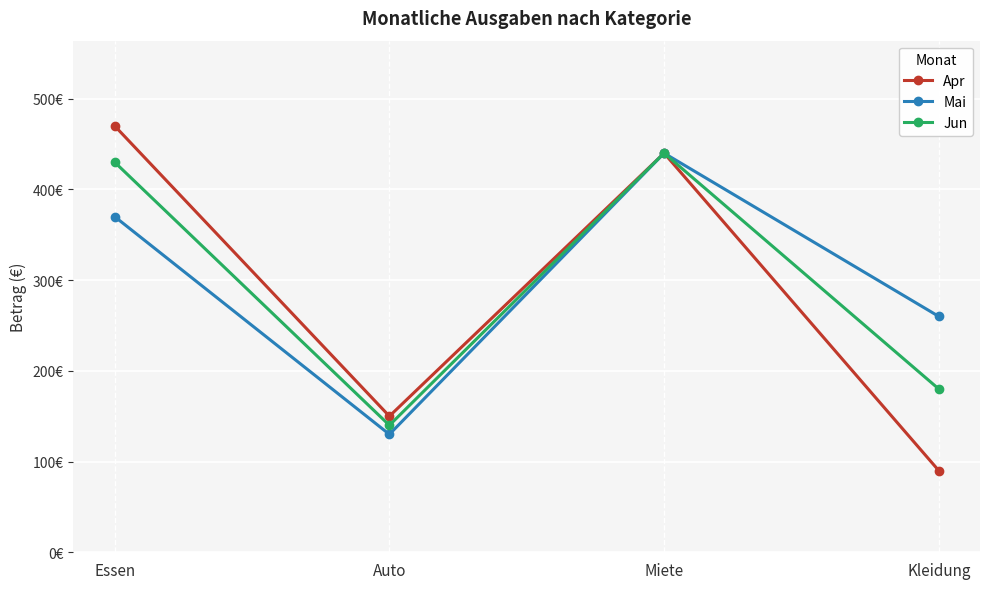

List the series in order of their peak value, highest first.

Apr, Mai, Jun